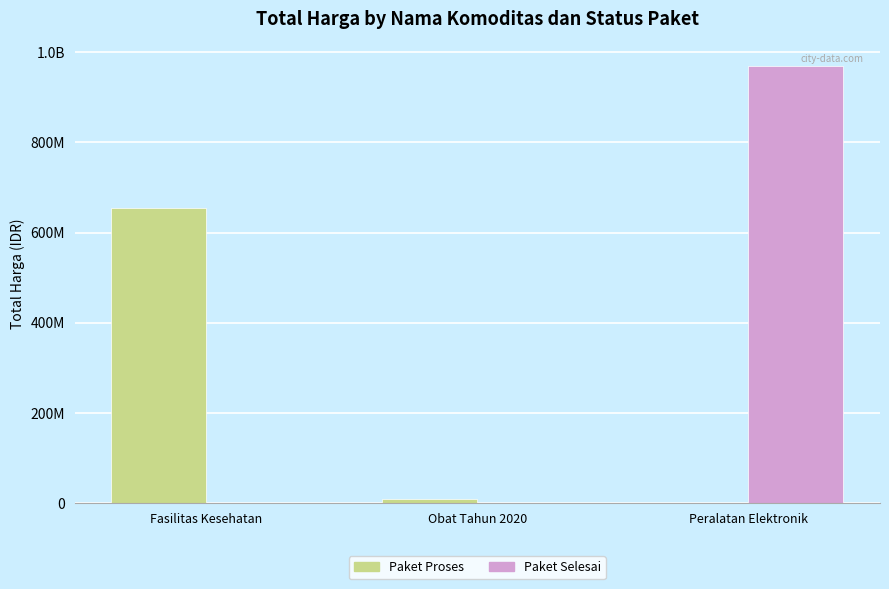

What are all the series names shown in the legend?

Paket Proses, Paket Selesai